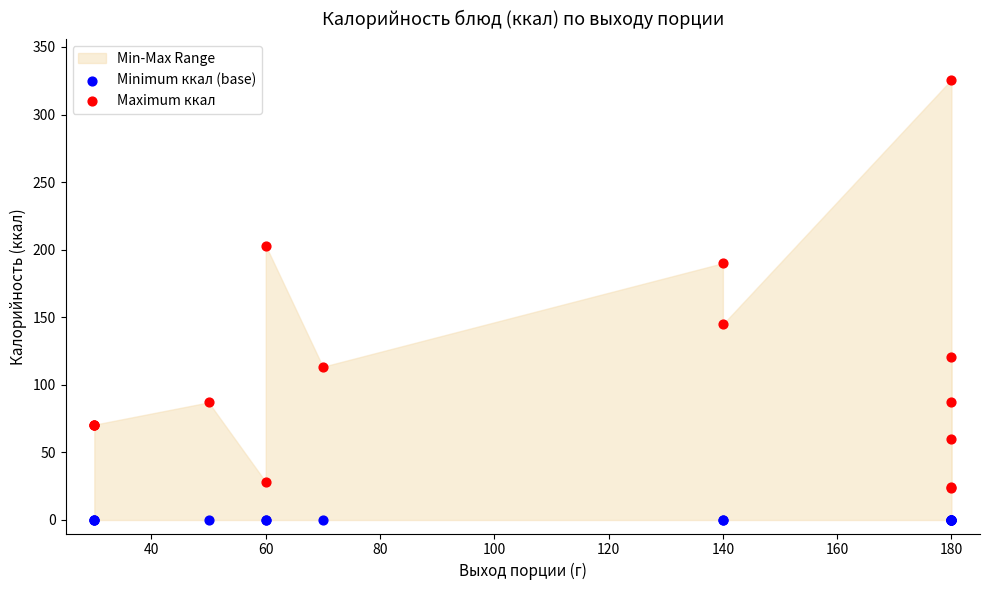

Which series contains the highest Y value?

Maximum ккал